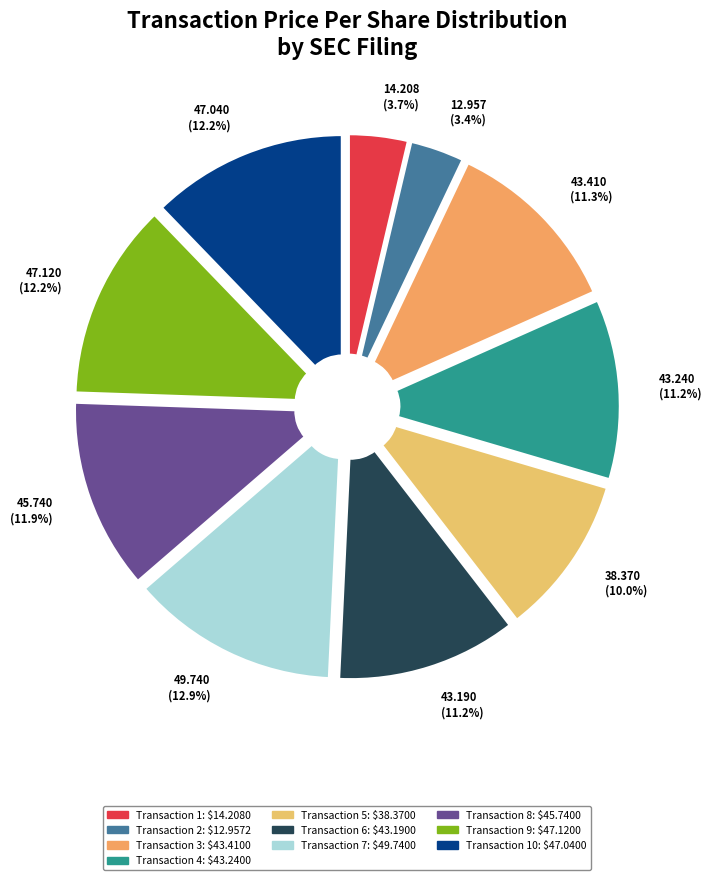

What is the total percentage of 14.208 (3.7%) and 43.240 (11.2%)?

14.9%